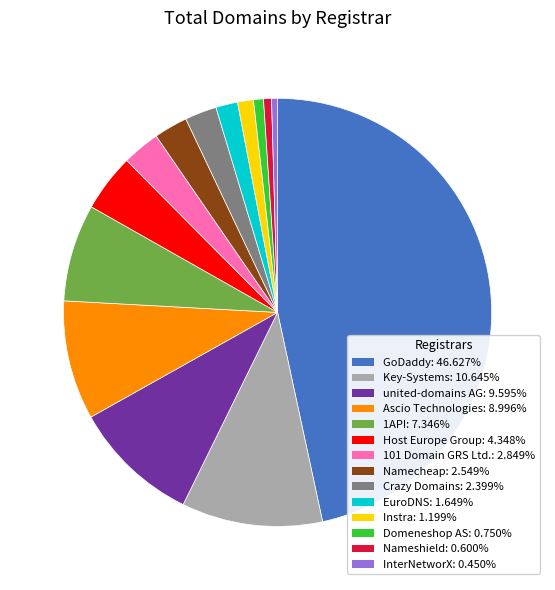

Does any single category account for the majority?

No